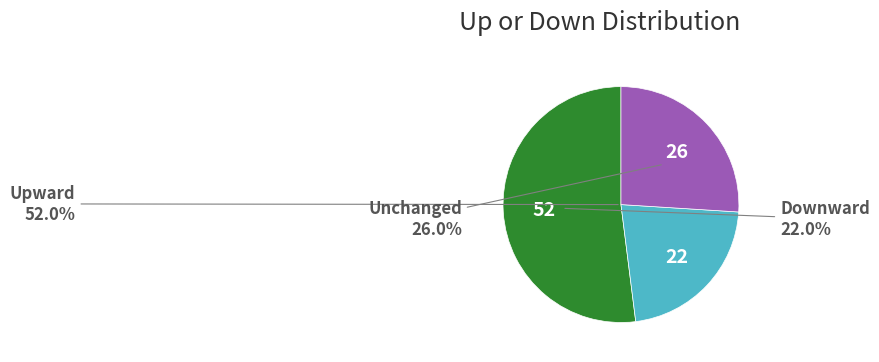

Which category has the smallest portion of the pie?

down